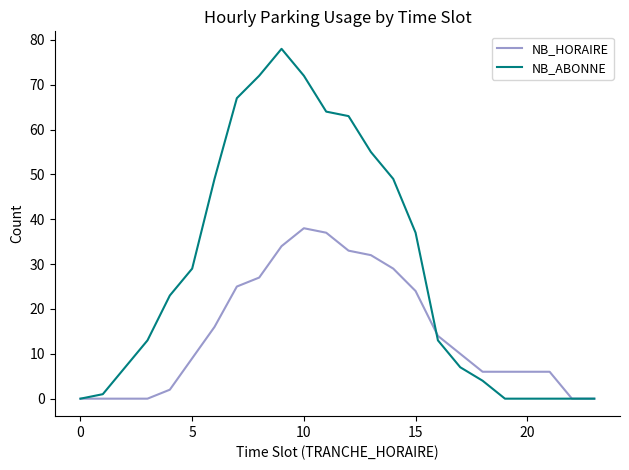

Reading left to right, list all the values displayed in this chart.

NB_HORAIRE: 0	0	0	0	2	9	16	25	27	34	38	37	33	32	29	24	14	10	6	6	6	6	0	0
NB_ABONNE: 0	1	7	13	23	29	49	67	72	78	72	64	63	55	49	37	13	7	4	0	0	0	0	0